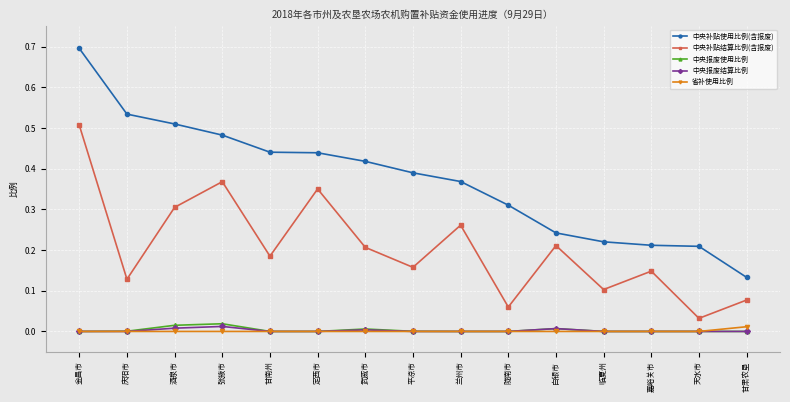

True or false: 中央报废使用比例 has more than 1 interior local peaks.

True